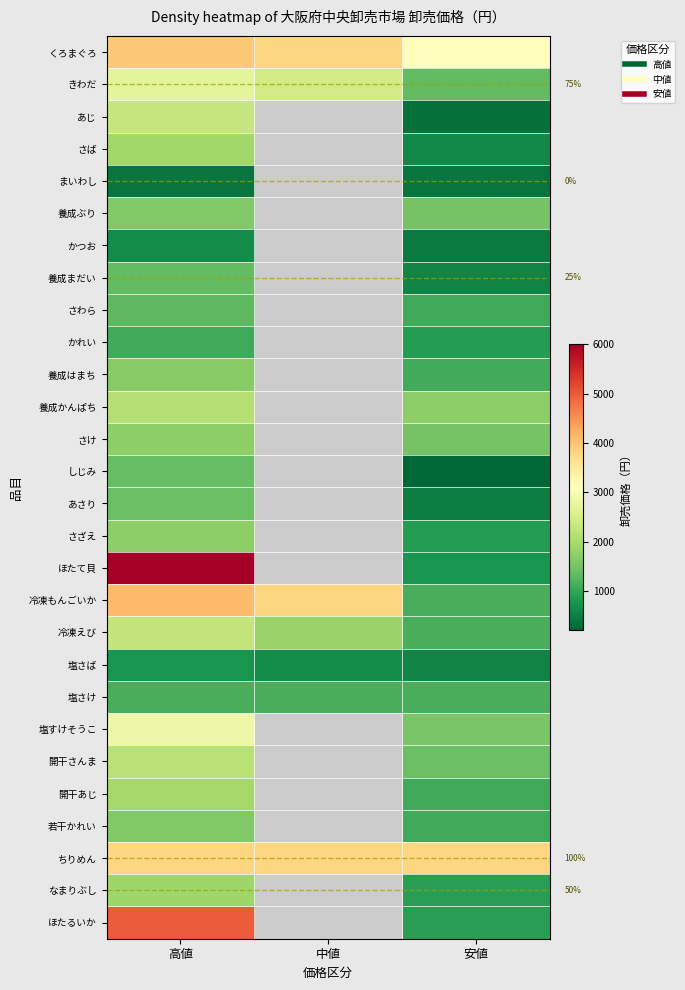

Which series has the widest spread of values?

ほたて貝